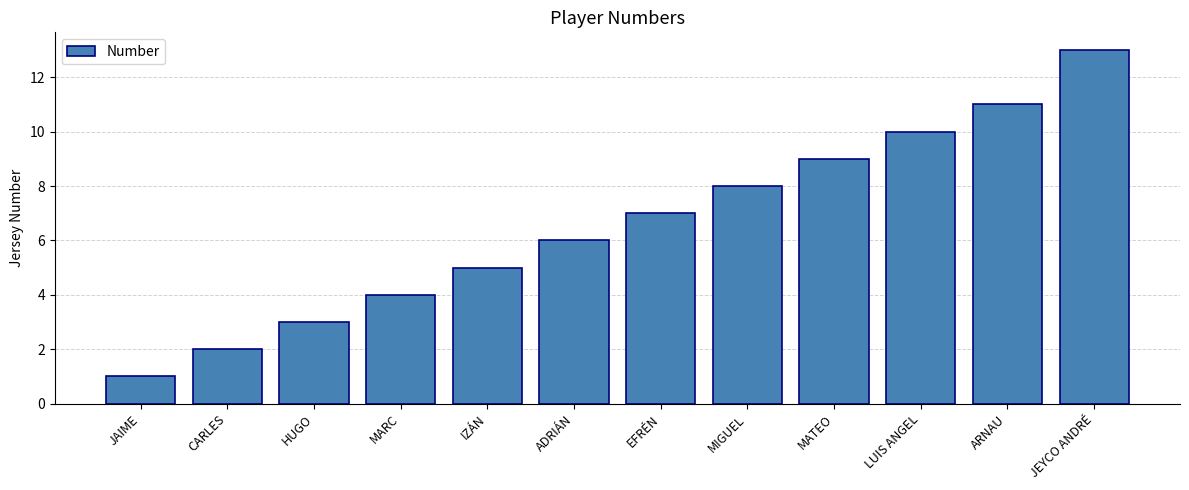

List the labels in order of value, largest first.

JEYCO ANDRÉ, ARNAU, LUIS ANGEL, MATEO, MIGUEL, EFRÉN, ADRIÁN, IZÁN, MARC, HUGO, CARLES, JAIME